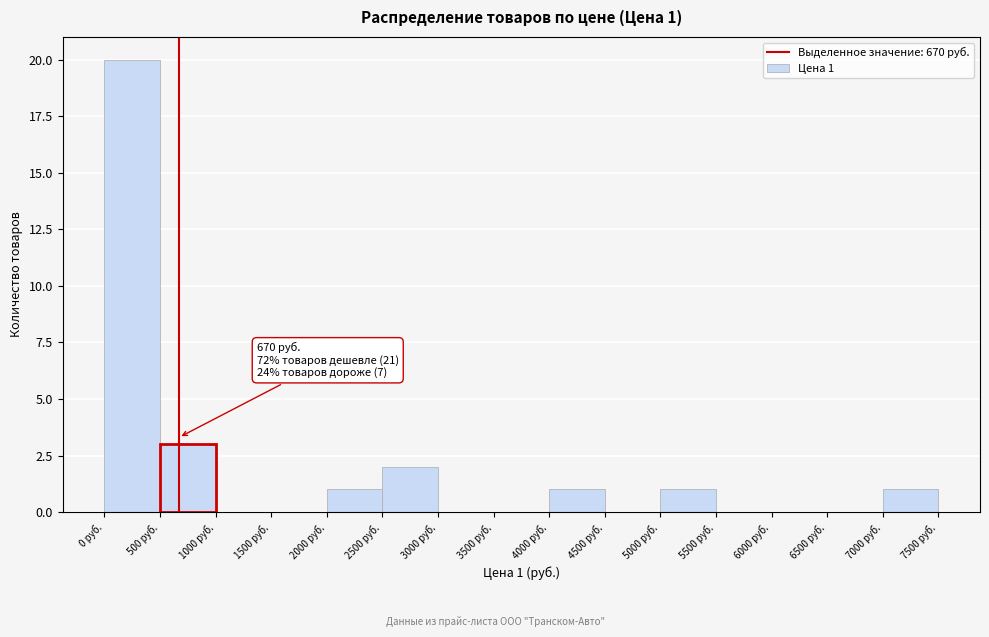

Over which range of the x-axis is the bar tallest?

0 to 500